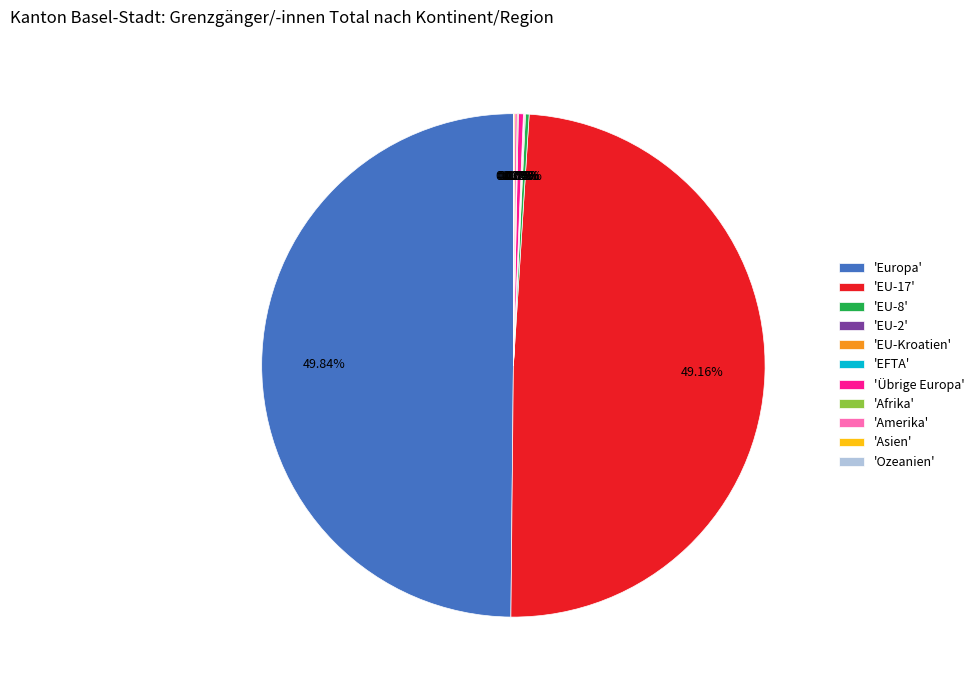

What is the largest slice in the pie chart?

'Europa'